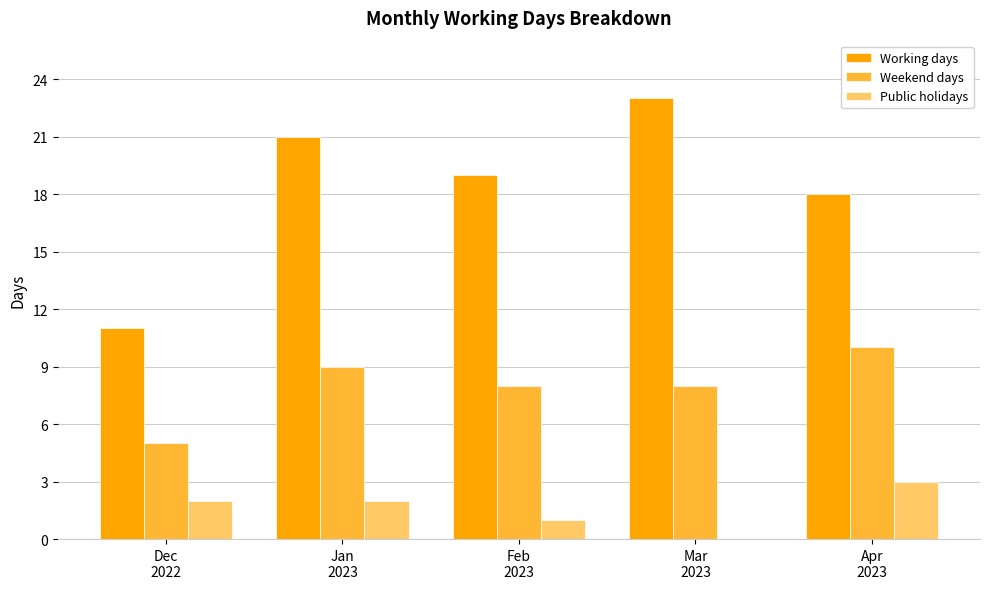

How many distinct data groups are displayed?

3